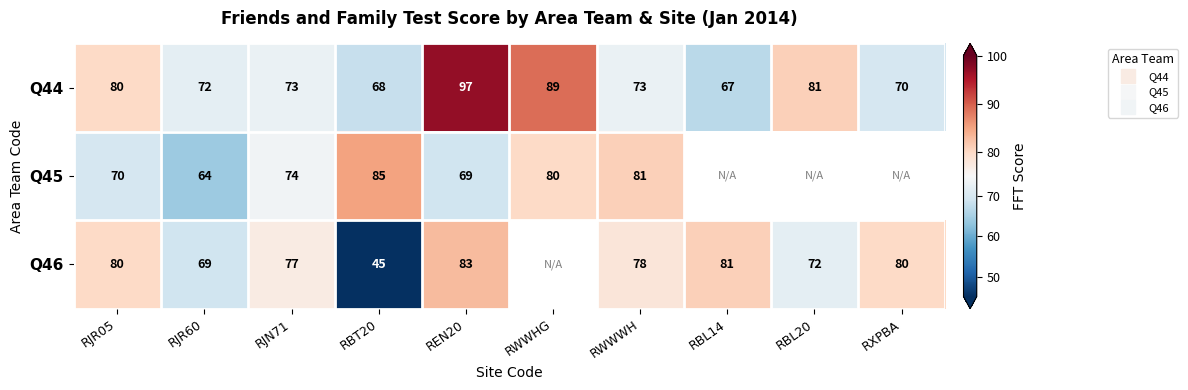

Where is Q46 nearest to the value 64?

RJR60